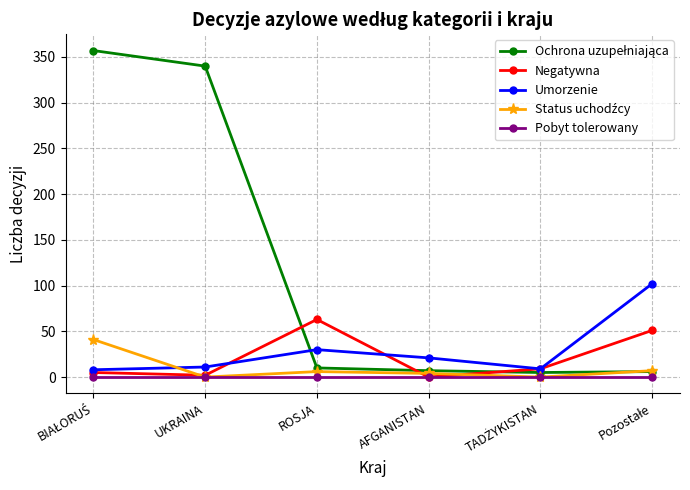

True or false: Negatywna has more than 0 points higher than both neighbors.

True